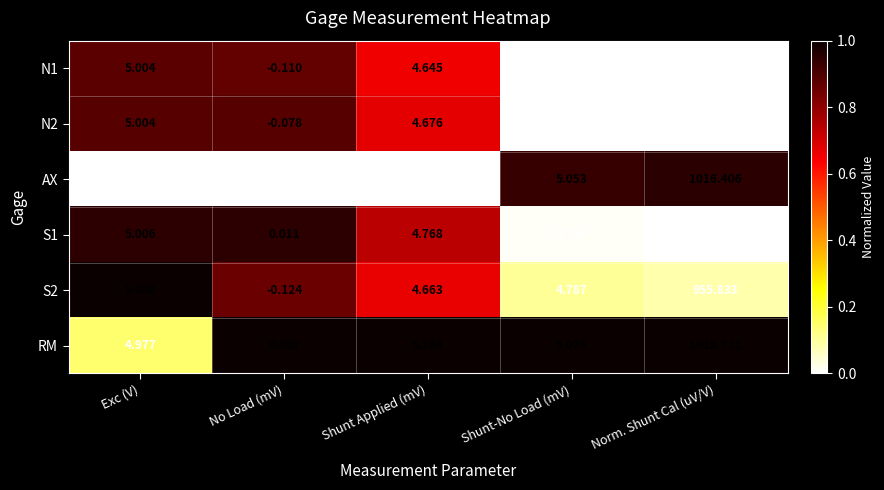

Which series has the largest range (max minus min)?

RM